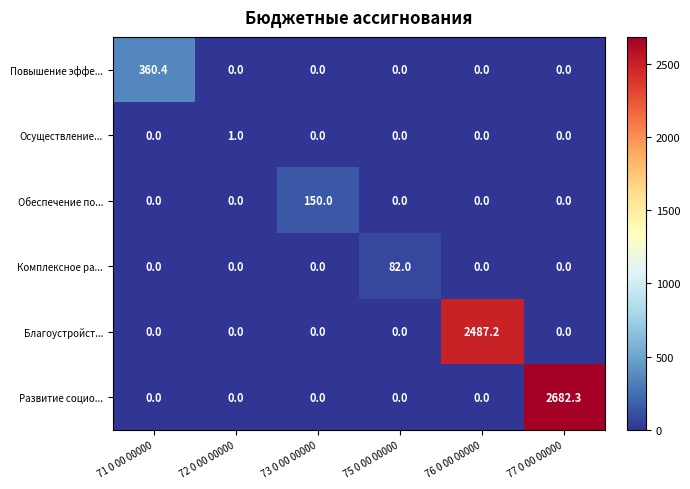

Count the number of data series in this chart.

6